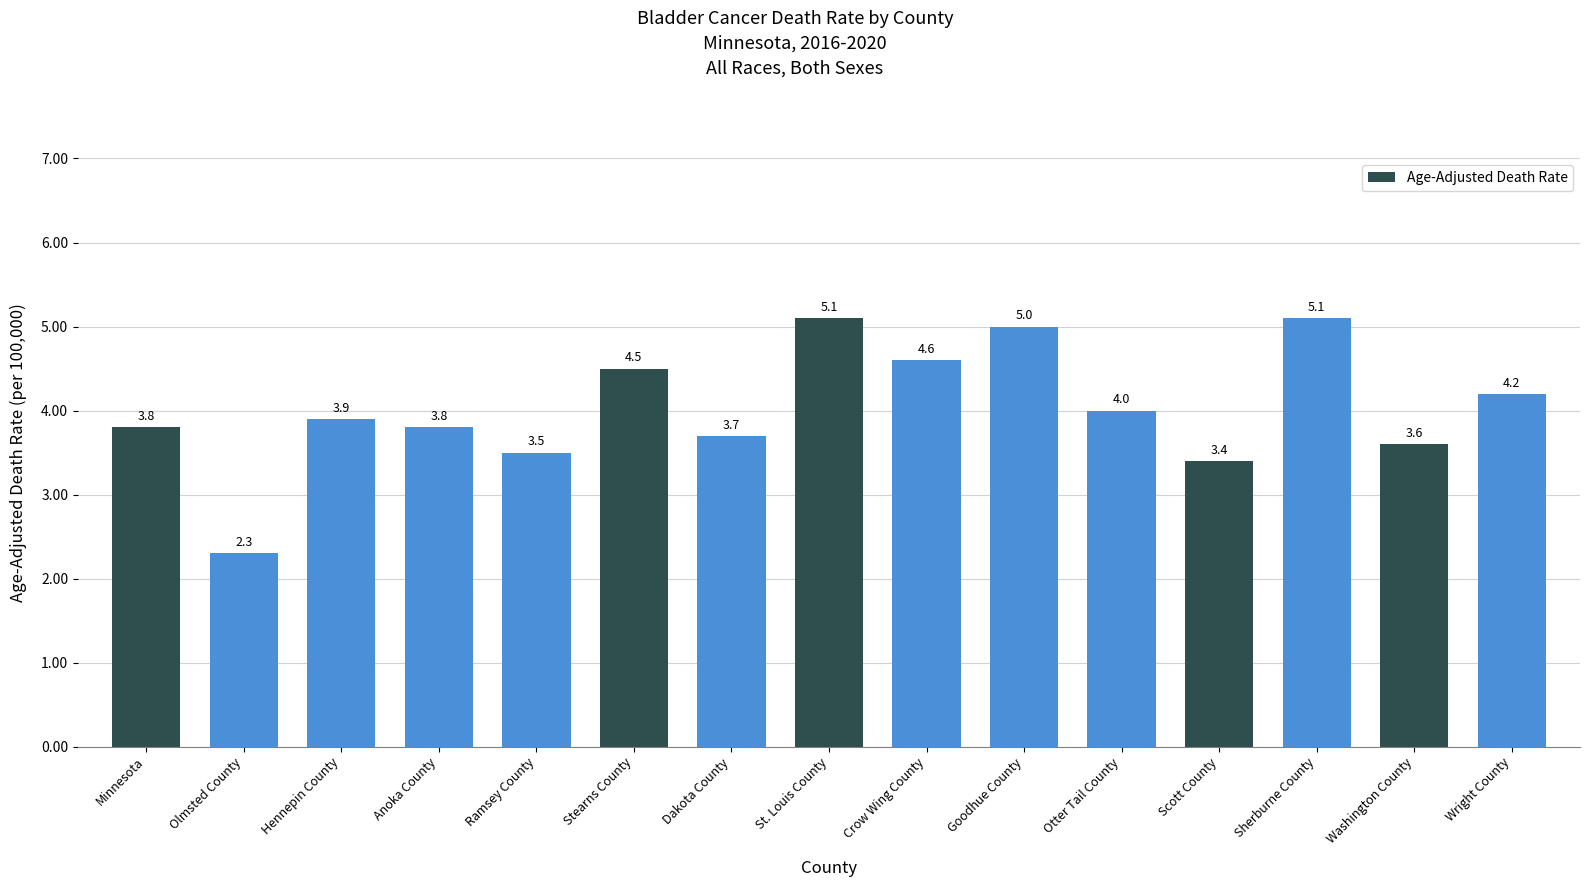

What is the difference between the maximum and minimum values?

2.8